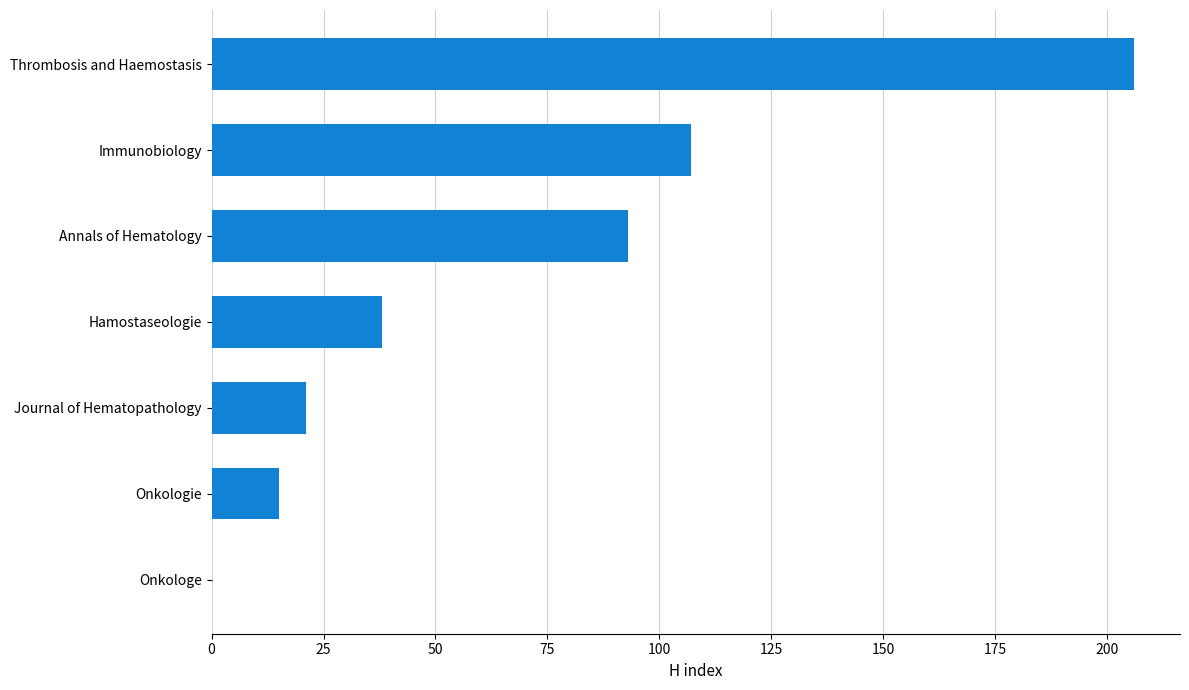

True or false: the data shows 134 at Annals of Hematology.

False